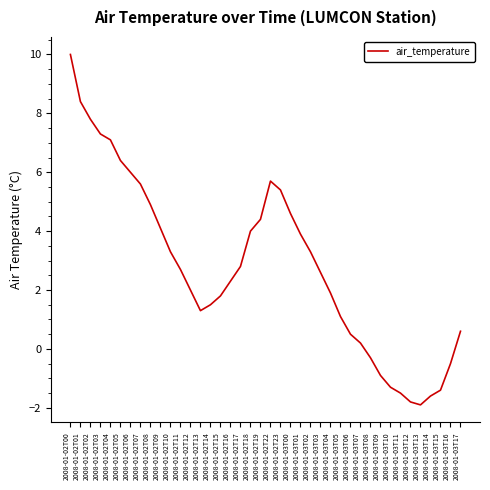

What is the smallest value displayed?

-1.9